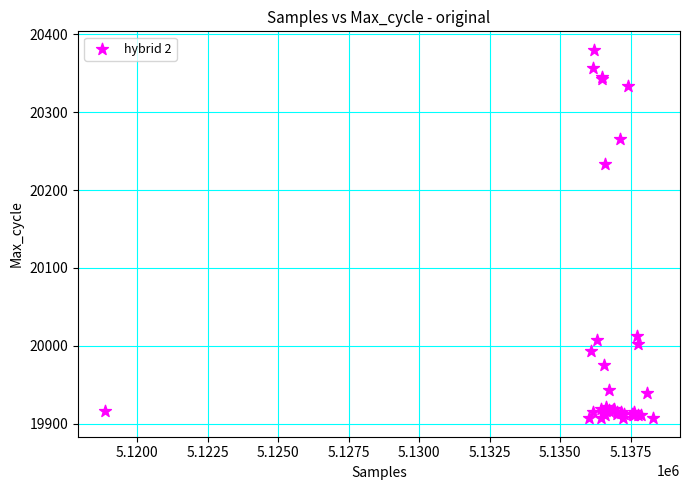

What Y value in the scatter plot is closest to 20143?

20234